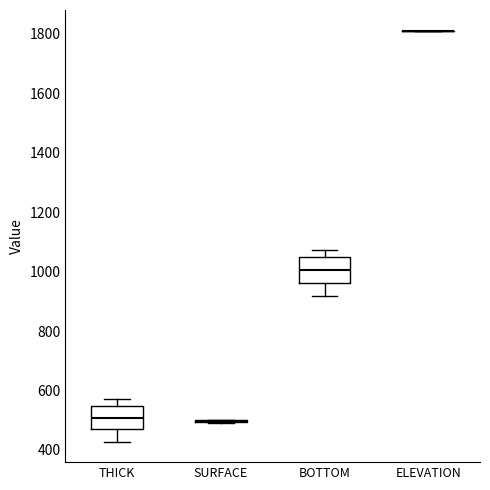

Reading left to right, transcribe this box plot: for each box, give where its median line is, the range the box spans, and where its two whiskers end, as read against the y-axis. The values are not printed on the chart, so give them approximately, as read against the axis.

THICK: median 500, box 460 to 540, whiskers 420 to 580
SURFACE: box collapsed to a line at 500, whiskers 480 to 500
BOTTOM: median 1000, box 960 to 1040, whiskers 920 to 1080
ELEVATION: box collapsed to a line at 1800, whiskers 1800 to 1820